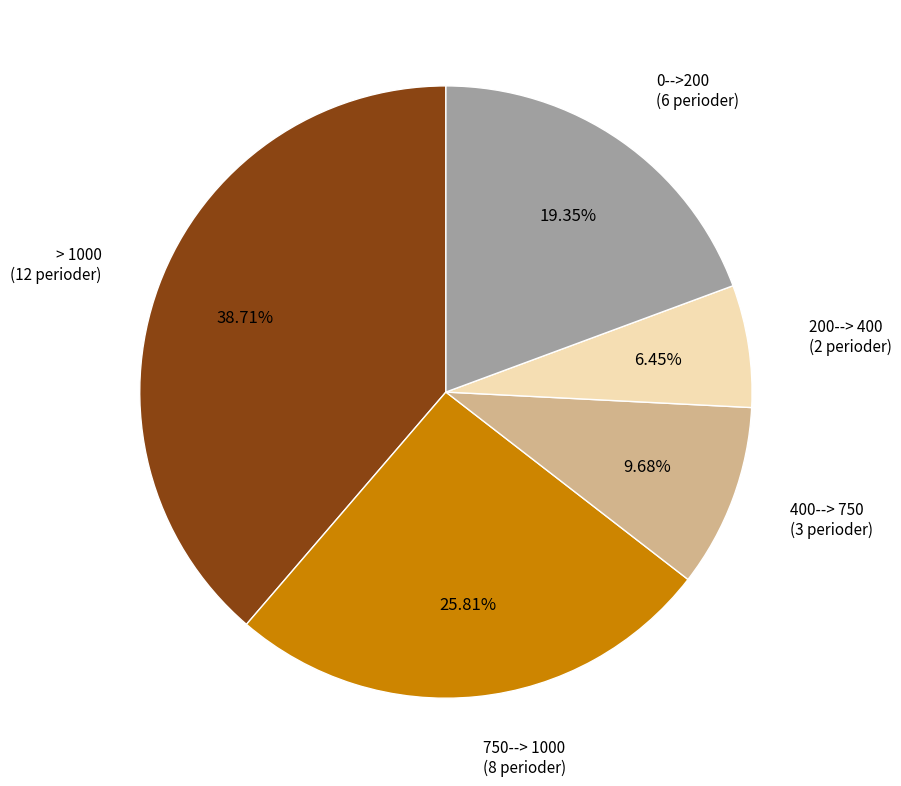

Does any single category account for the majority?

No